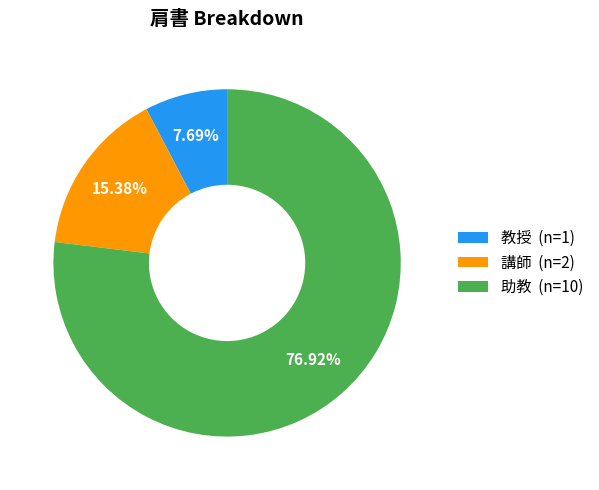

To the nearest percent, what is the average slice percentage?

33%